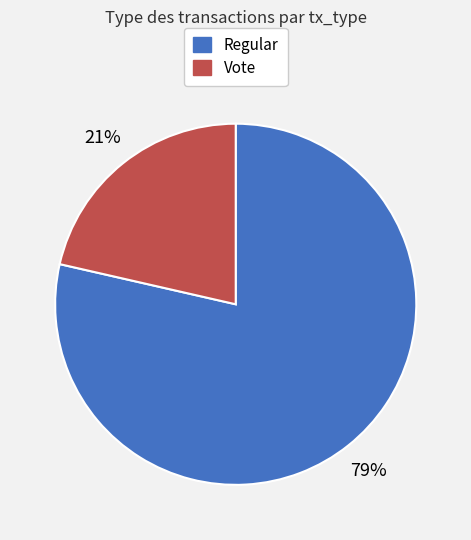

What is the ratio of the value at Vote to the value at Regular?

0.3